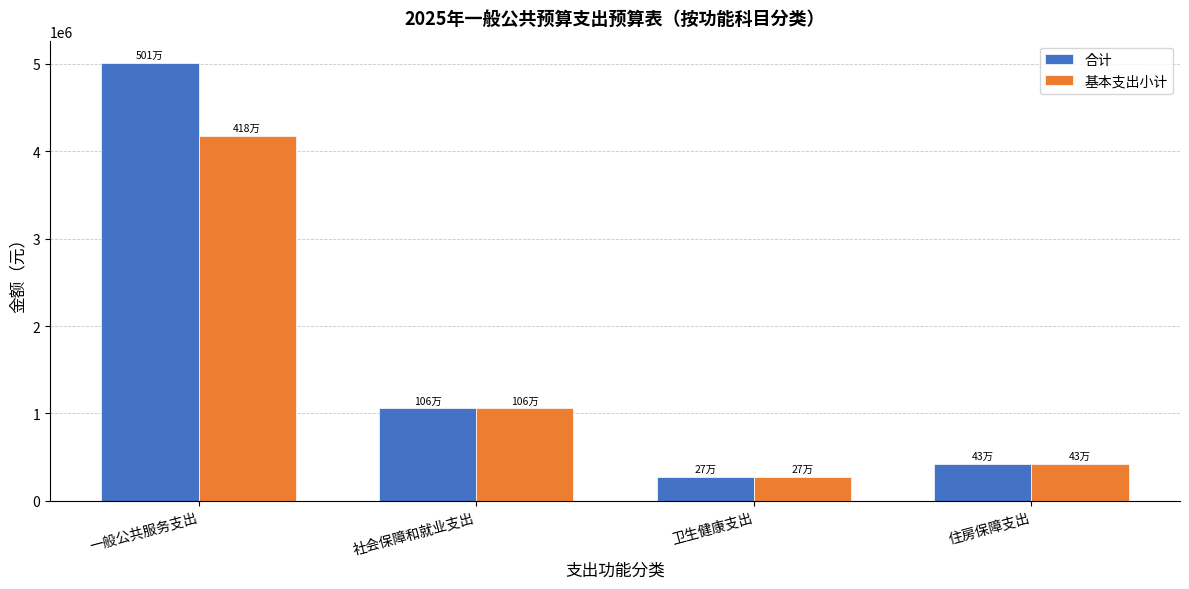

List the series in order of their peak value, lowest first.

基本支出小计, 合计